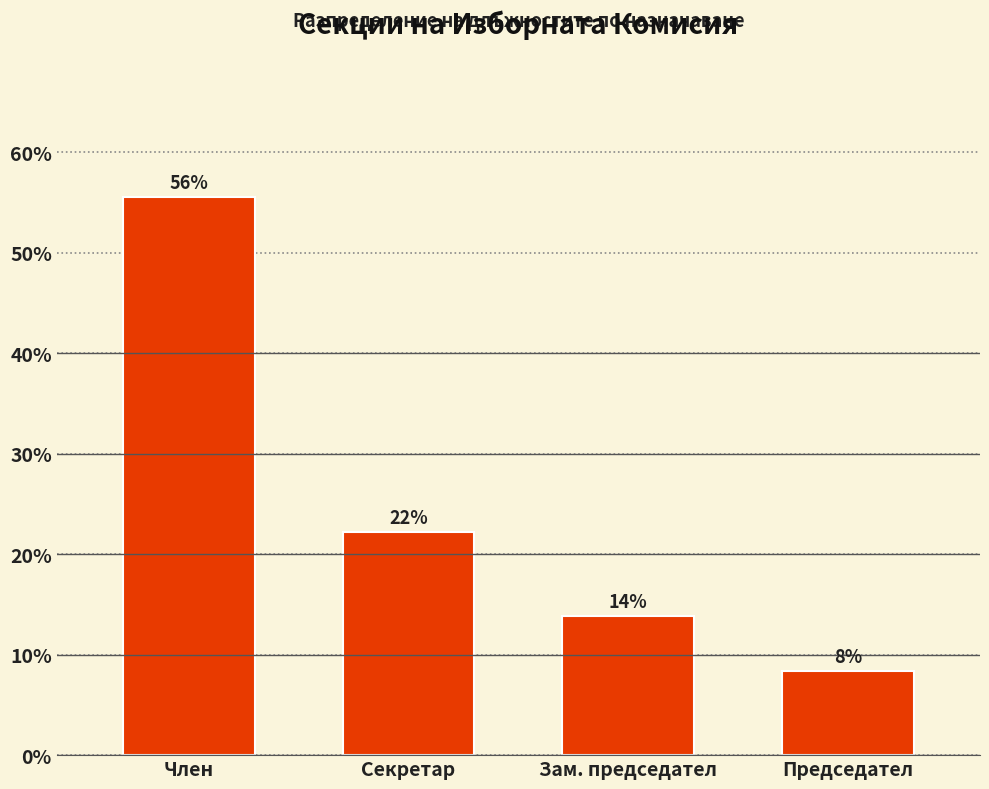

Are the bars horizontal?

No